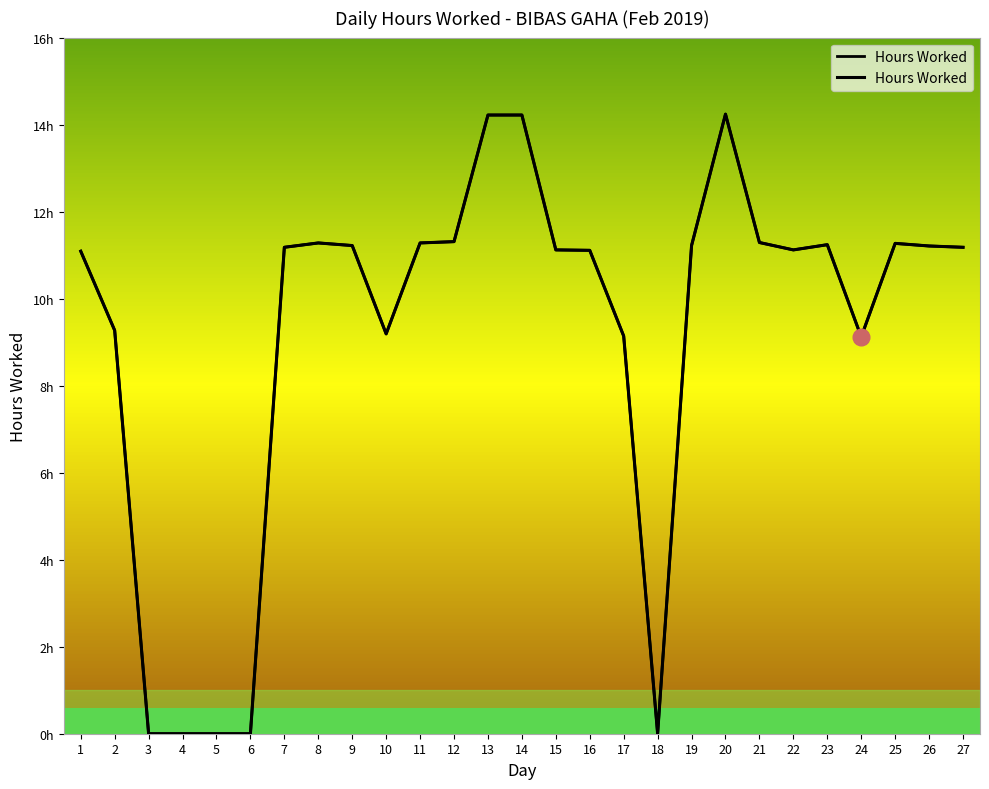

Count the number of values greater than 11.

18